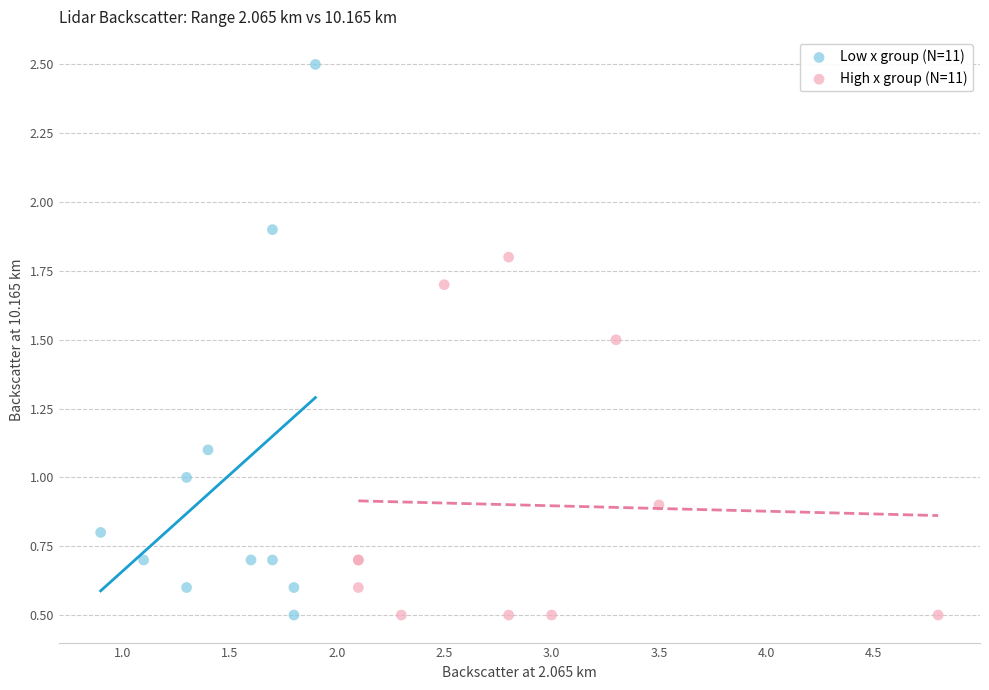

What are all the series names shown in the legend?

Low x group (N=11), High x group (N=11)